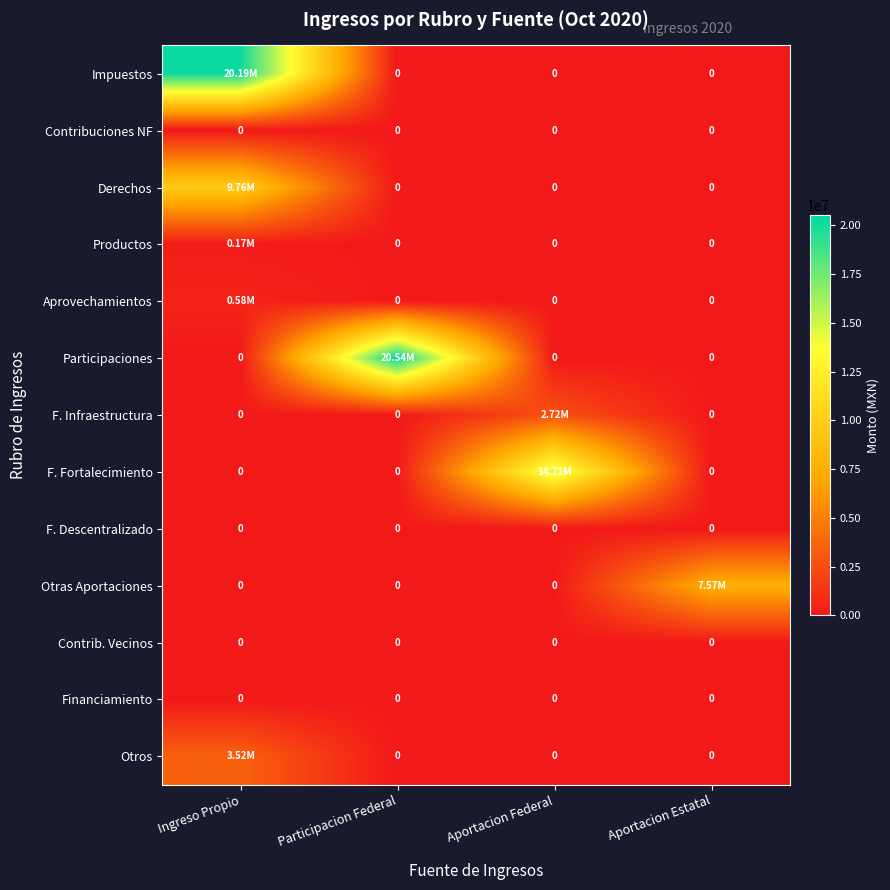

Which category has the highest value in the Productos series?

Ingreso Propio